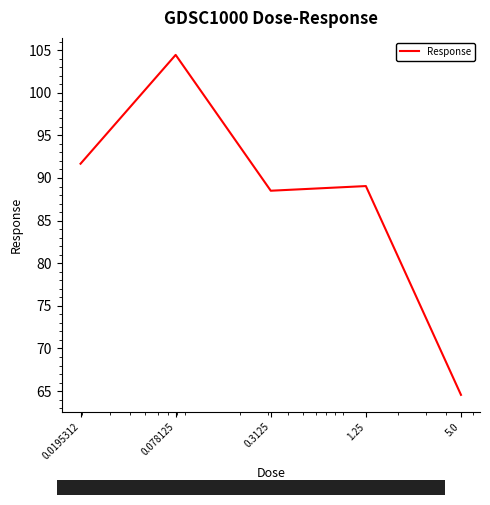

What is the minimum value shown in the chart?

64.6